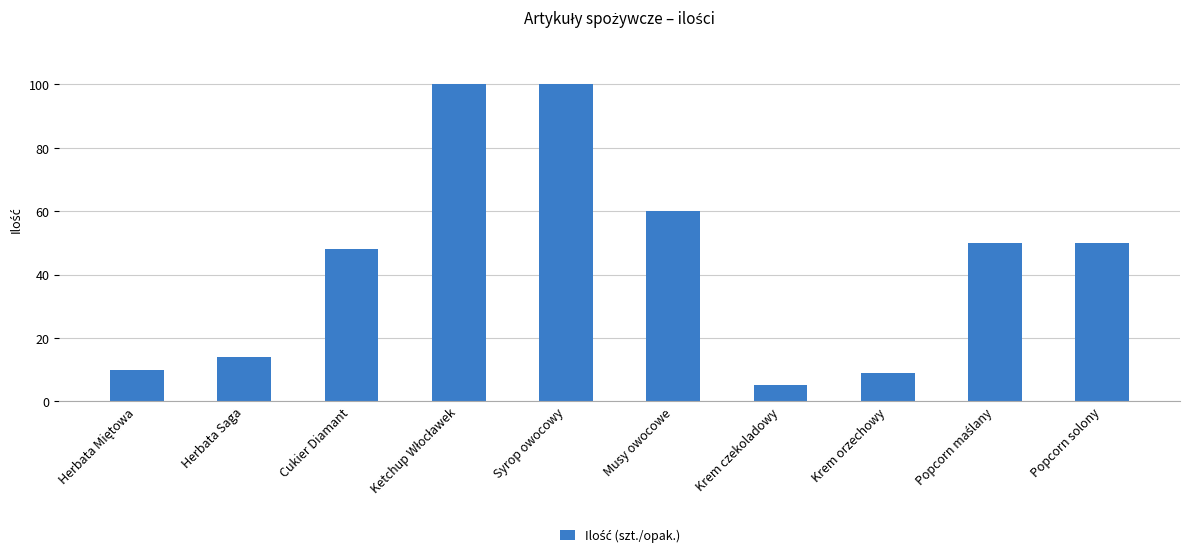

What is the difference between the maximum and minimum values?

95